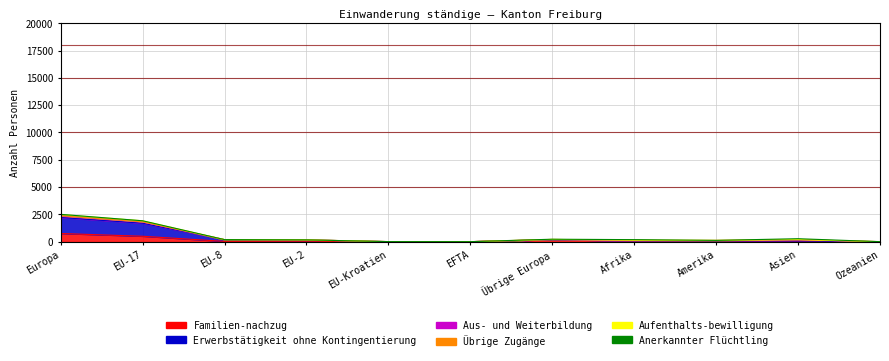

In Familien-nachzug, how many points are lower than both neighbors (excluding endpoints)?

3